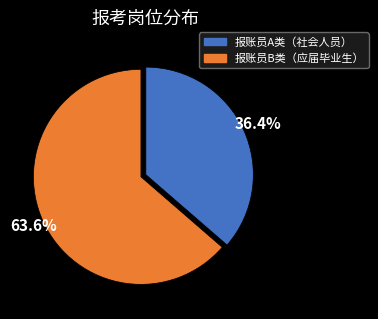

Does any single category account for the majority?

Yes